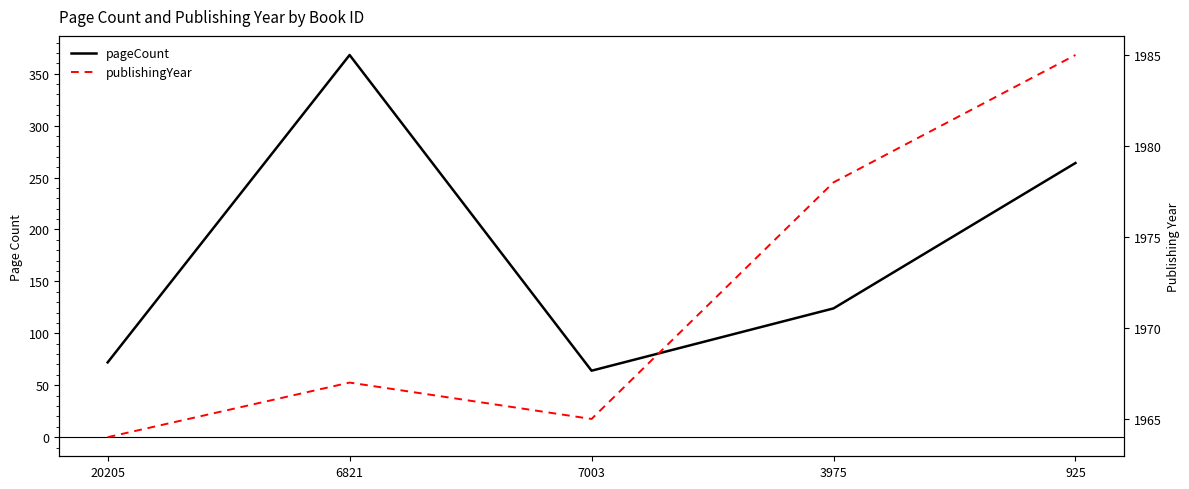

True or false: pageCount and publishingYear intersect in this chart.

False